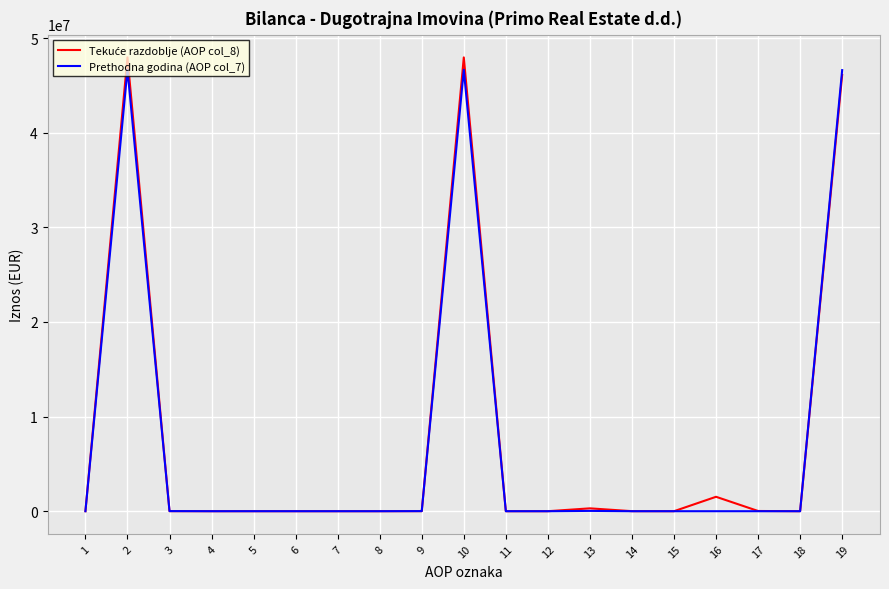

The value of Prethodna godina (AOP col_7) at 12 is -17198992. True or false?

False